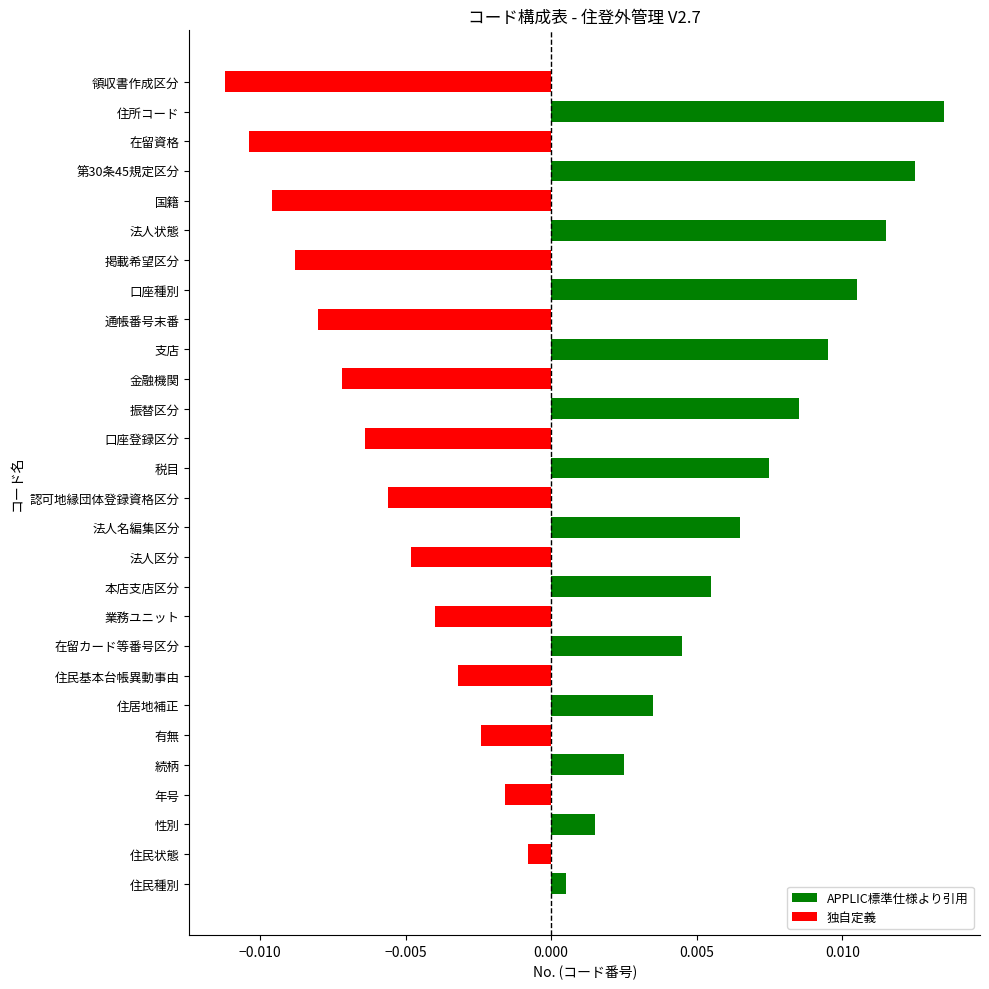

At which label does APPLIC標準仕様より引用 reach its minimum?

住民種別